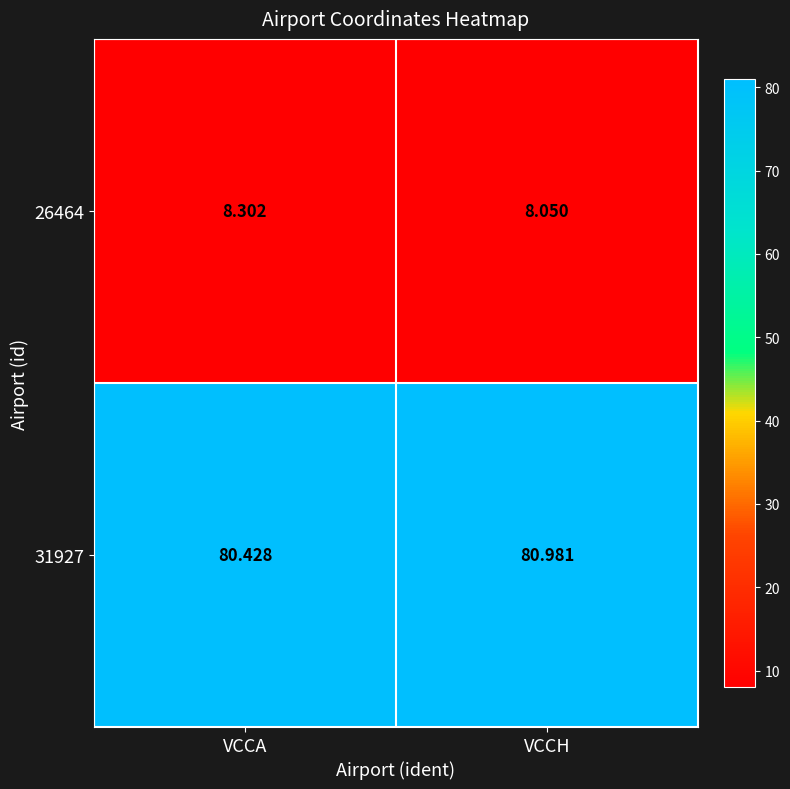

What is the spread (max minus min) of values at VCCH?

72.9